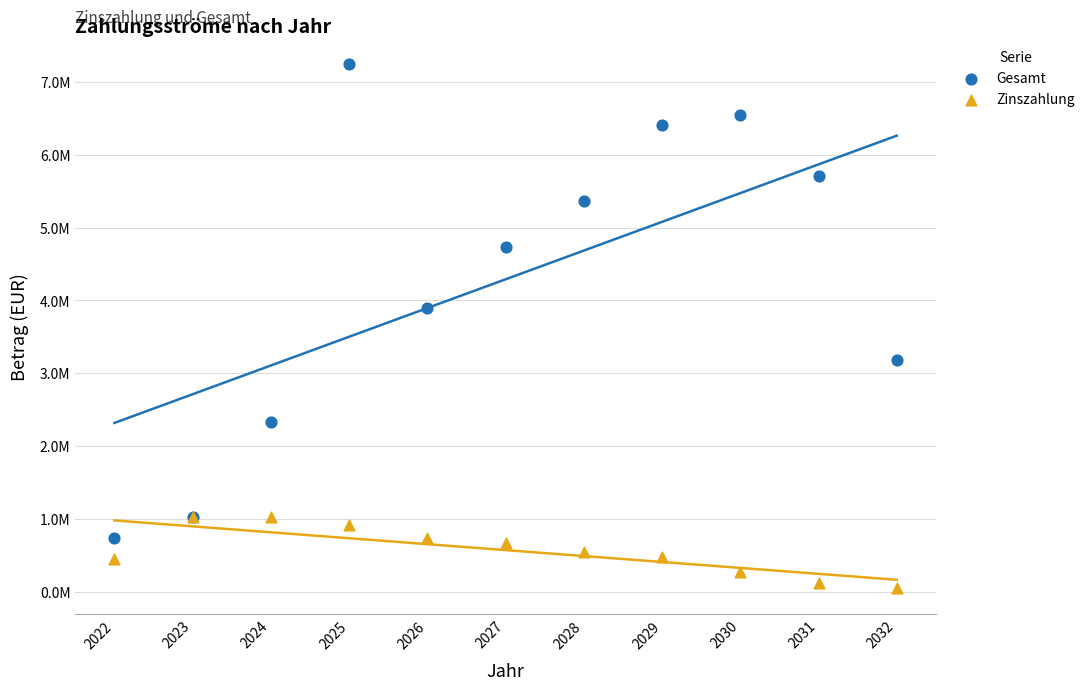

What are all the series names shown in the legend?

Gesamt, Zinszahlung